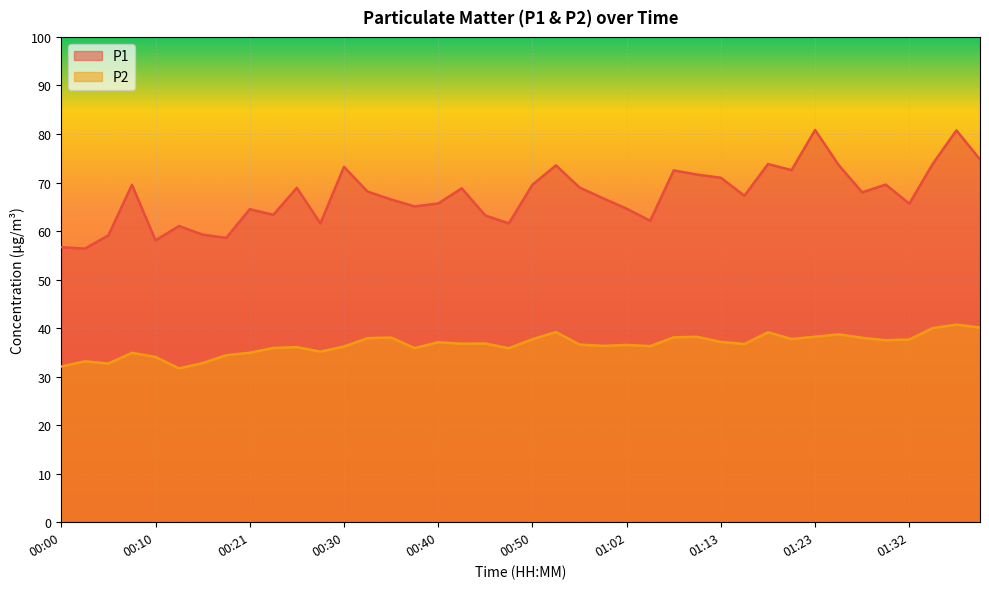

What position from the left is 01:35?

38